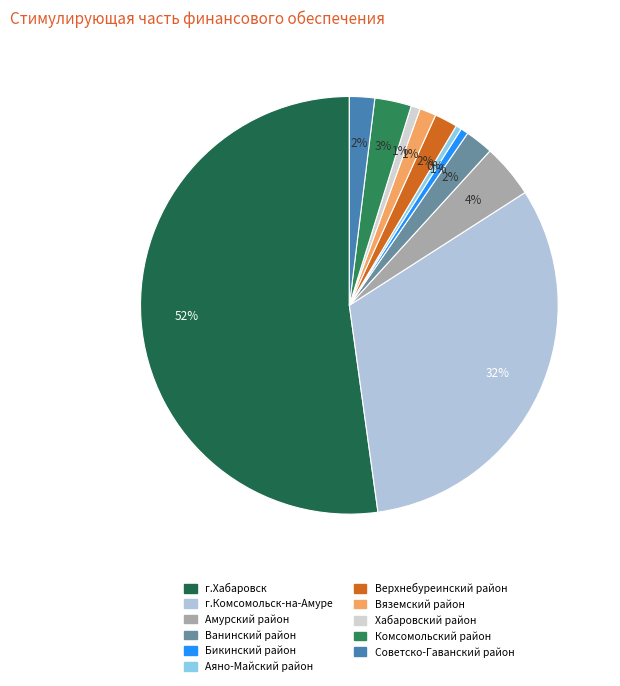

How many slices are in this pie chart?

11